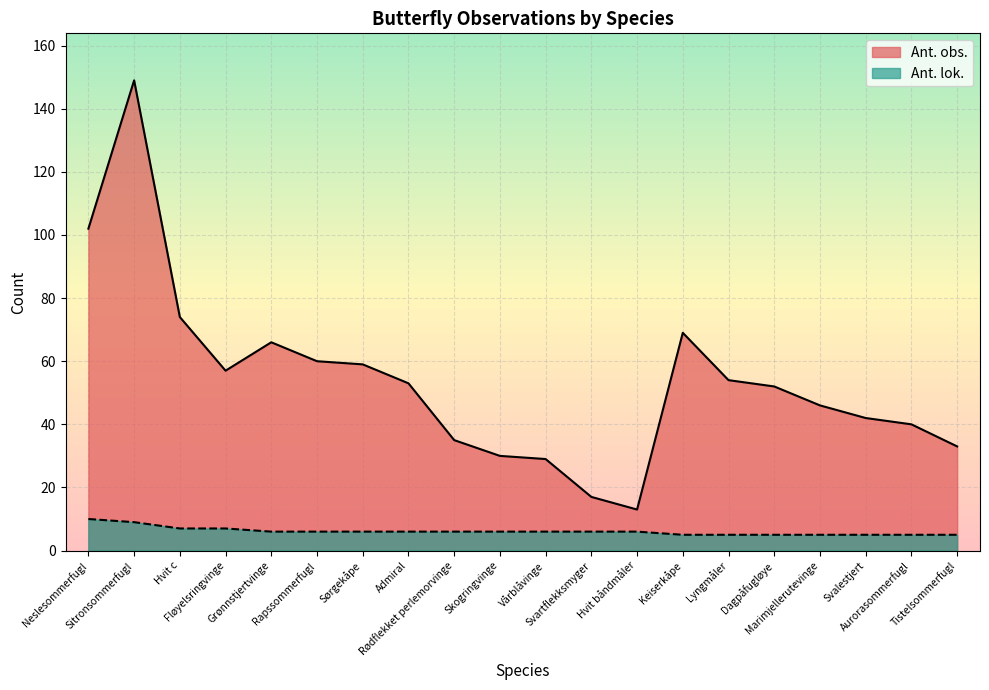

List the series in order of their peak value, lowest first.

Ant. lok., Ant. obs.